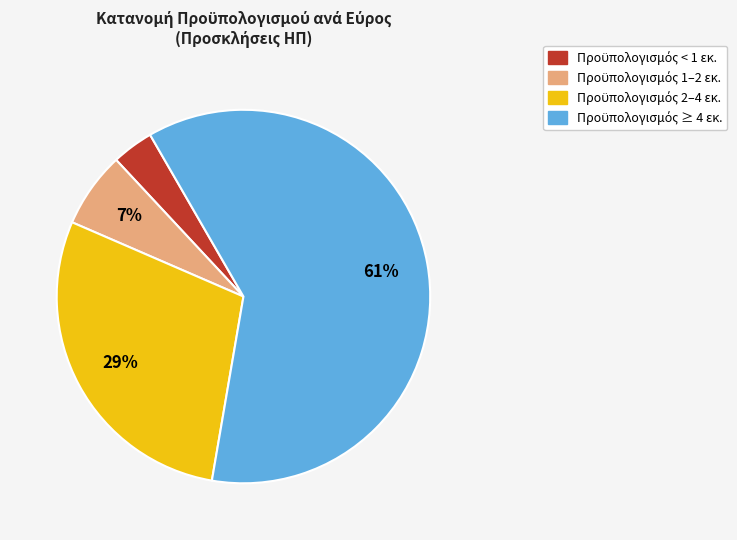

To the nearest percent, what is the average slice percentage?

25%